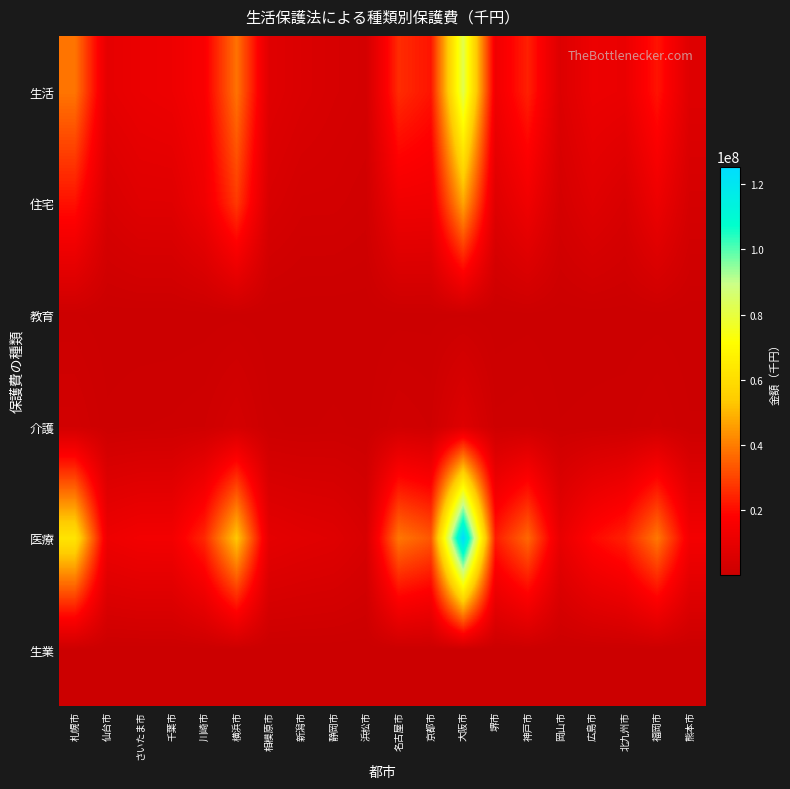

List the series in order of their peak value, highest first.

医療, 生活, 住宅, 介護, 教育, 生業